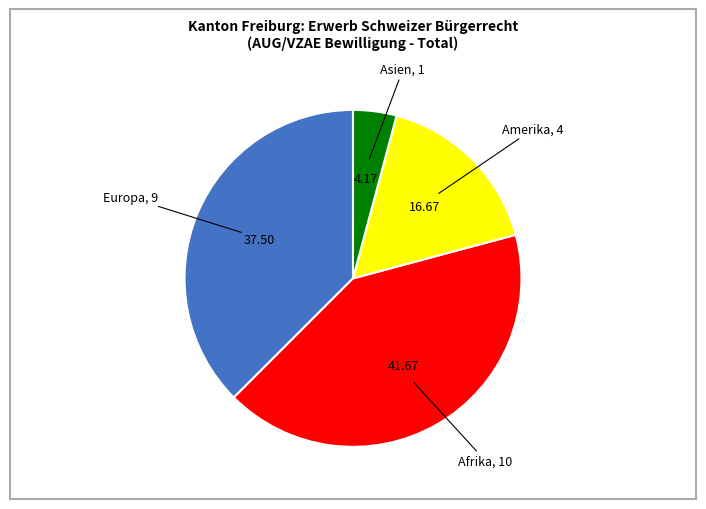

Is Europa the majority of the pie?

No